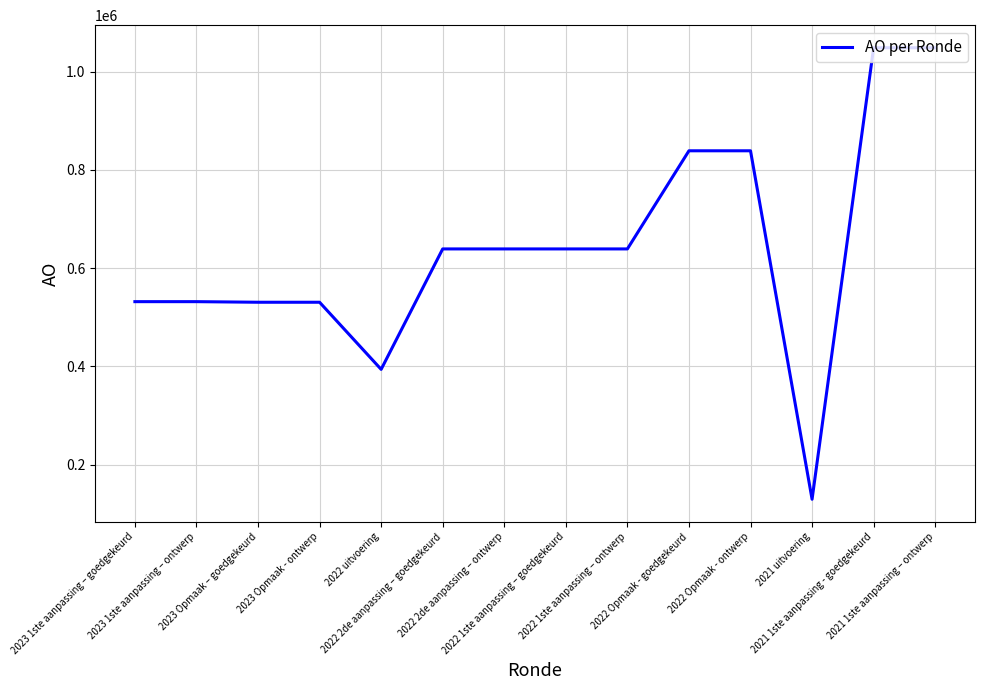

What is the ratio of the value at 2023 Opmaak - ontwerp to the value at 2021 1ste aanpassing – ontwerp?

0.5